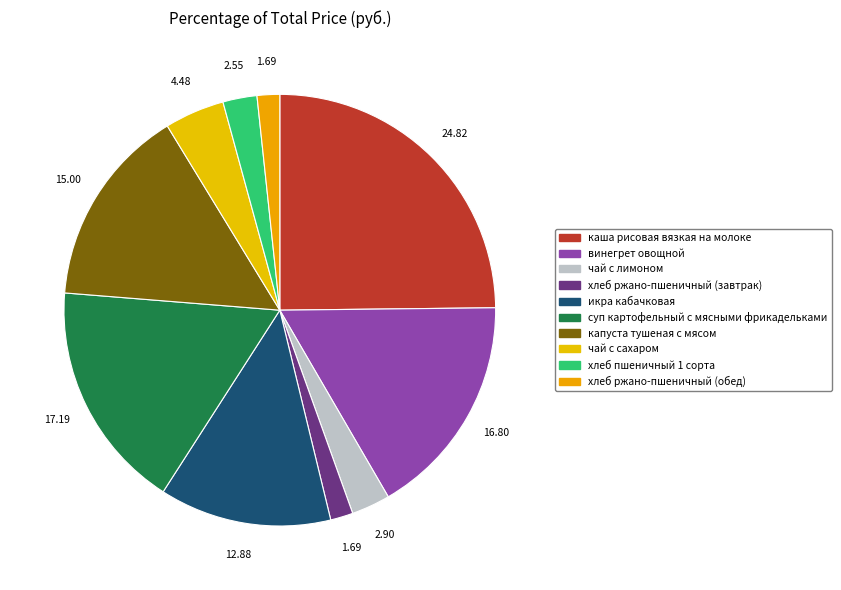

How many segments does this pie chart have?

10